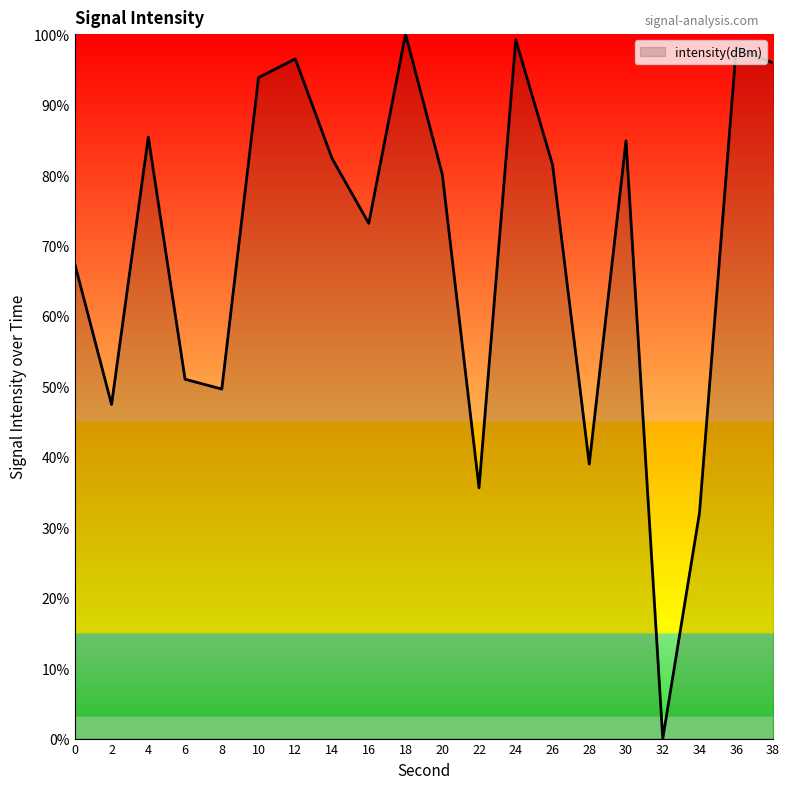

At which category does the data reach its first local peak?

4